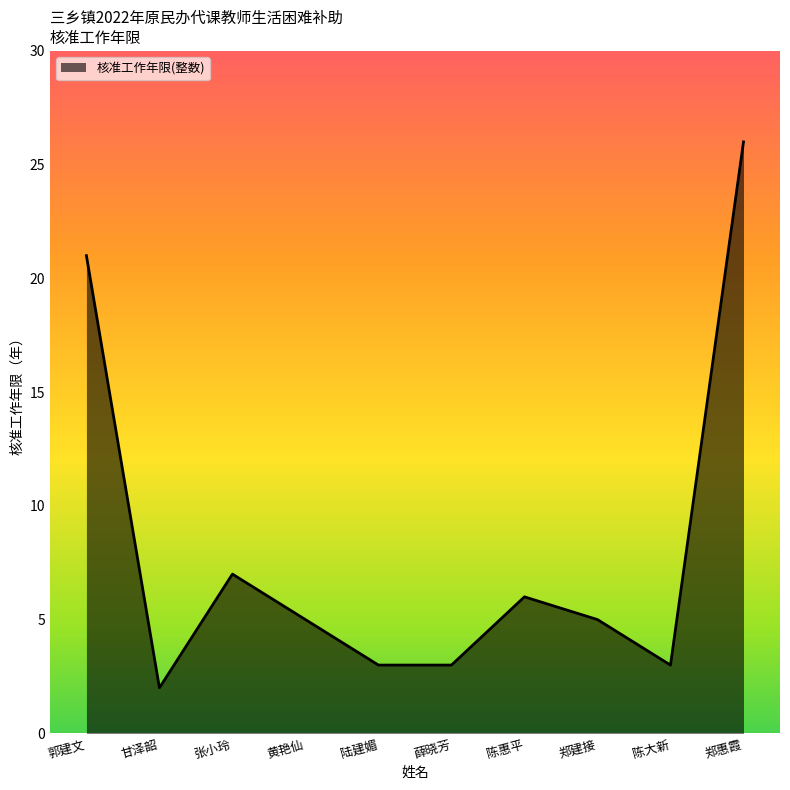

Which has a higher value, 甘泽韶 or 陈大新?

陈大新